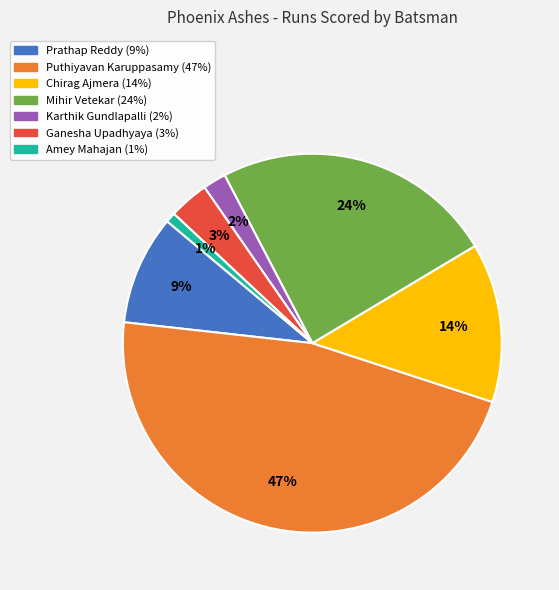

To the nearest percent, what percentage of the pie is Ganesha Upadhyaya?

3%